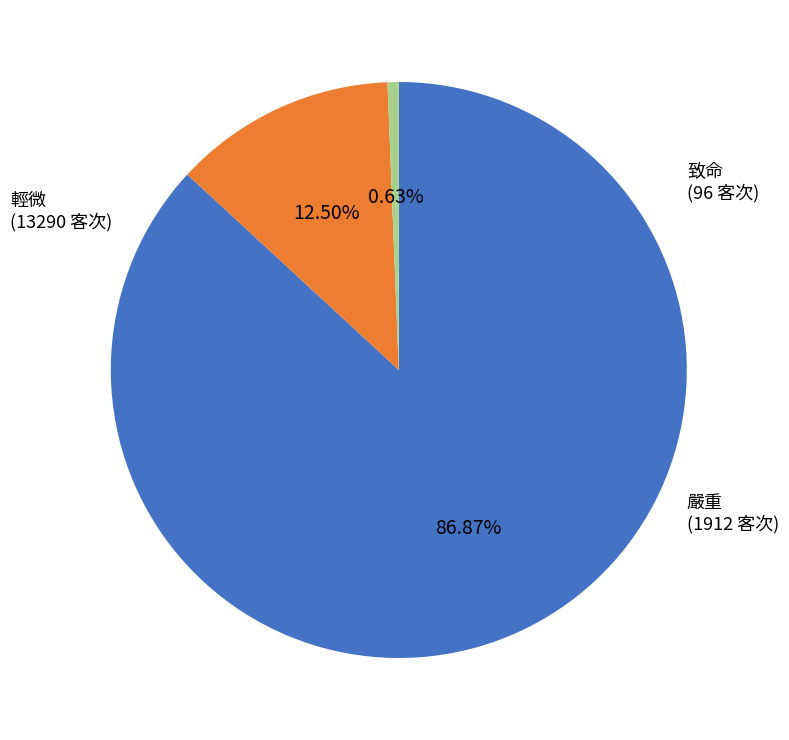

Rank the categories by value from highest to lowest.

輕微, 嚴重, 致命